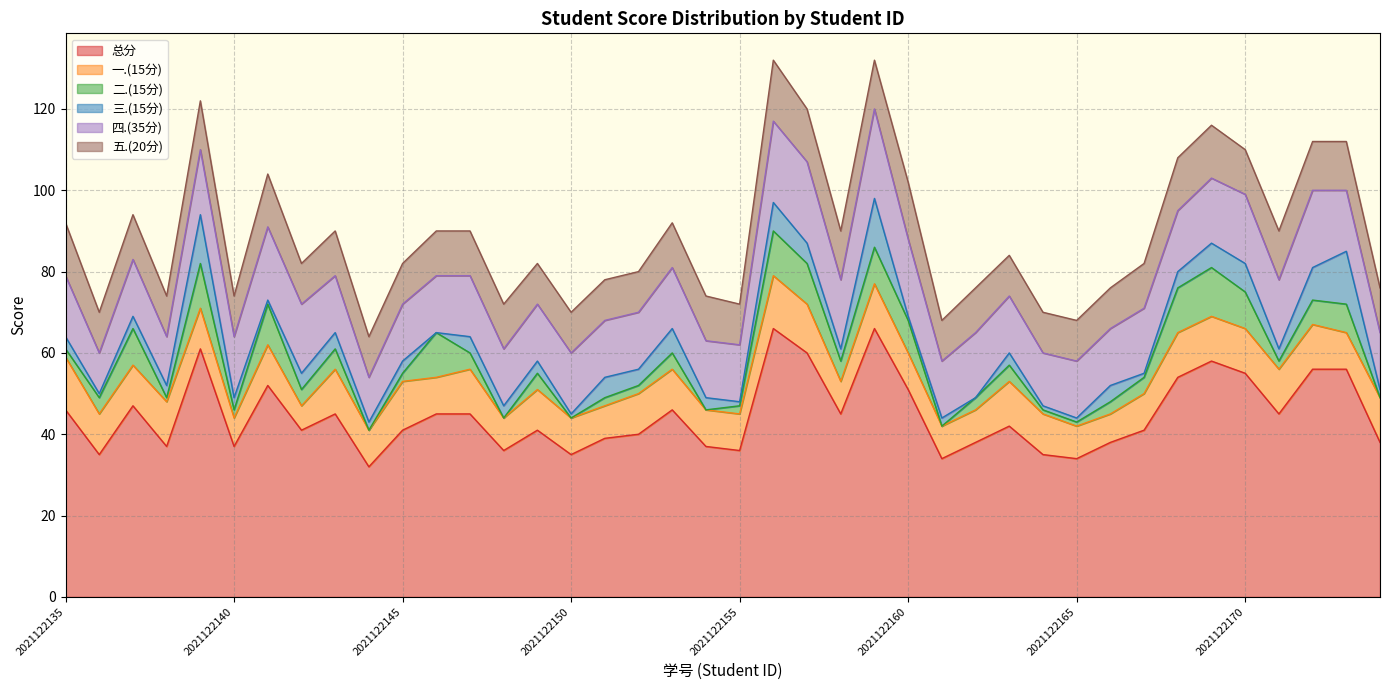

What is the maximum value shown in the chart?

66